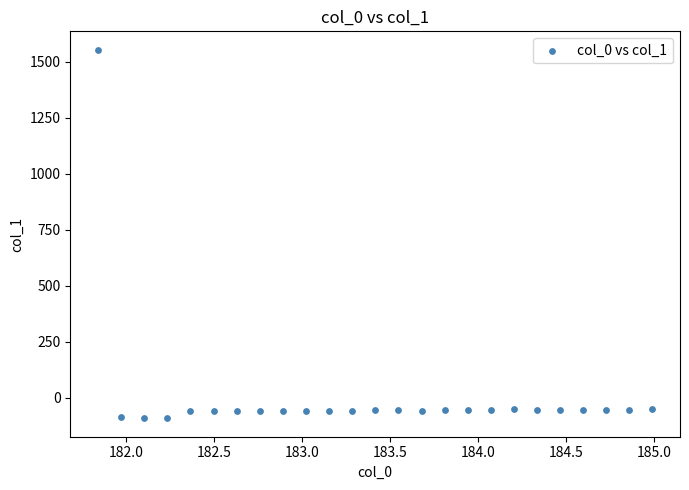

What is the range of Y values (max minus min)?

1646.4